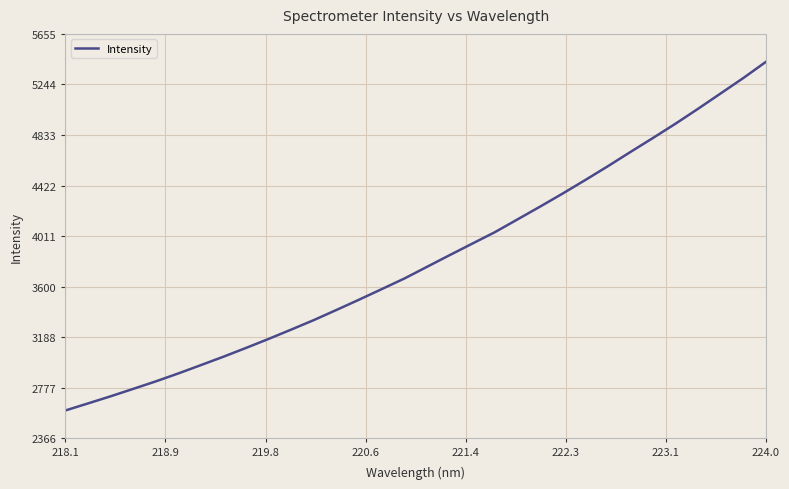

What is the maximum value shown in the chart?

5428.3